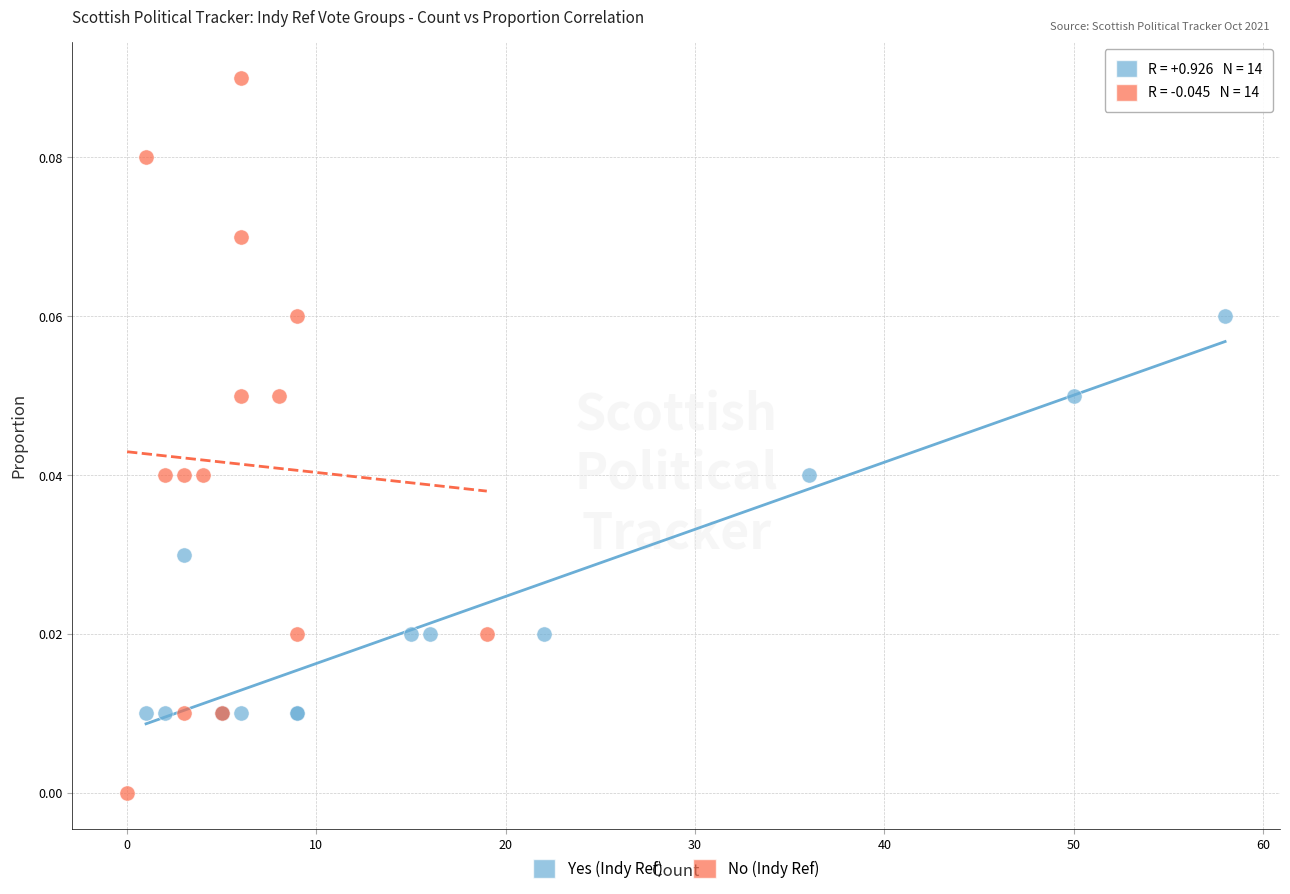

Which series has the widest spread of Y values?

No (Indy Ref)